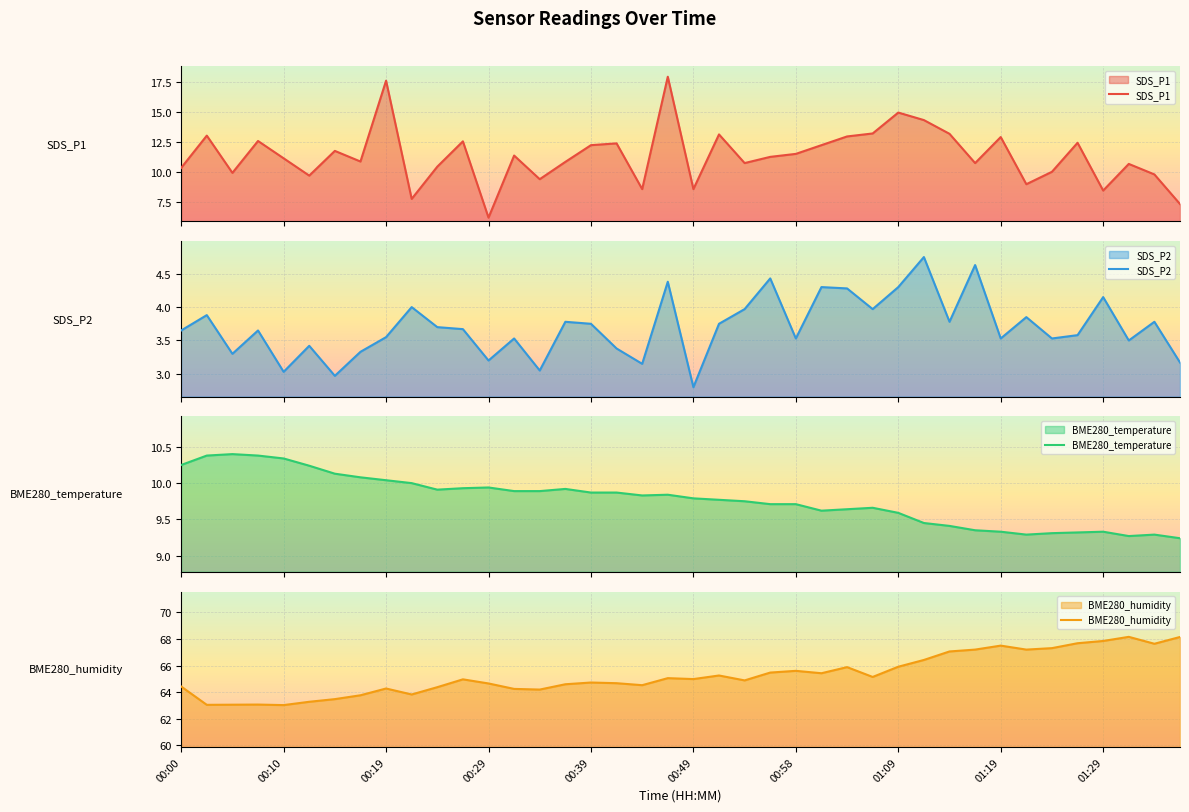

What is the lowest value of the SDS_P2 series?

2.8